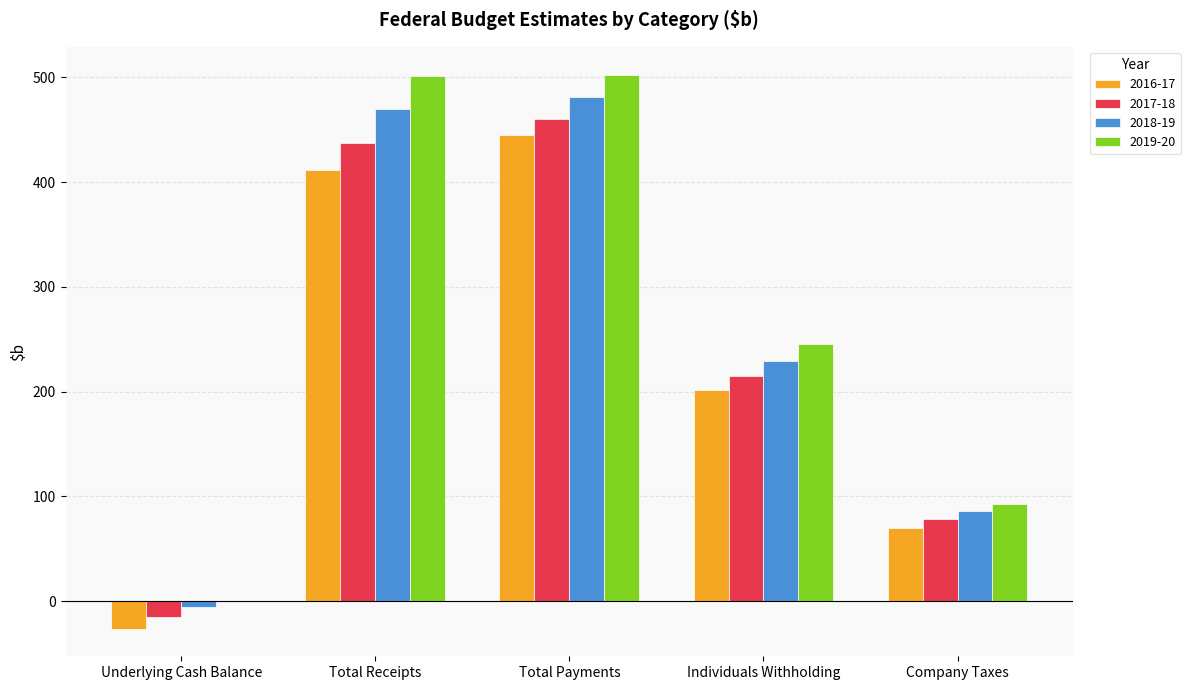

What is the maximum value shown in the chart?

502.6